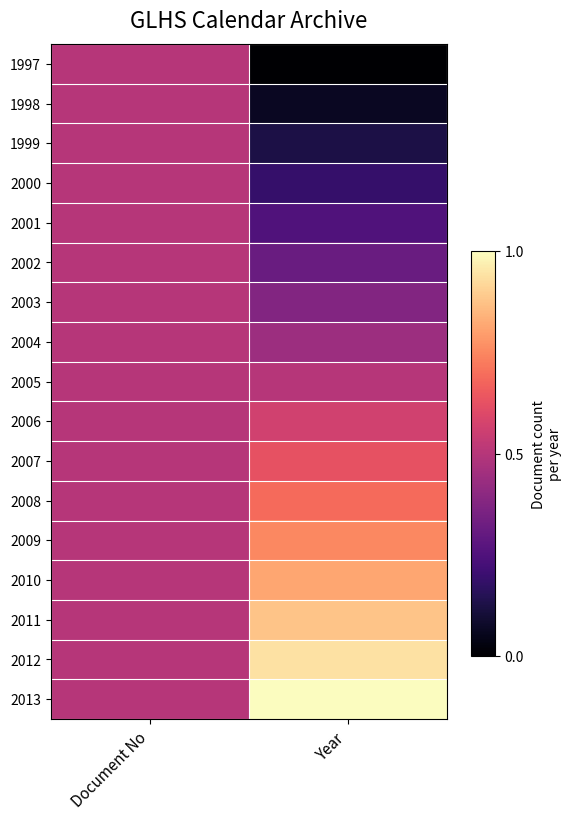

What is the total value across all series at Document No?

8.5